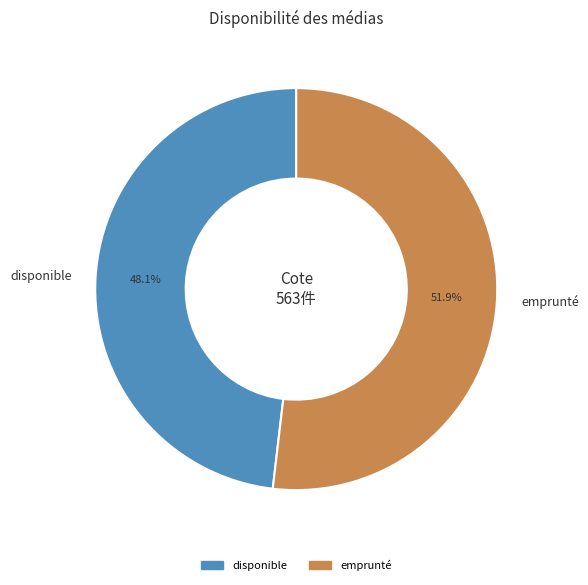

Which has a higher value, disponible or emprunté?

emprunté